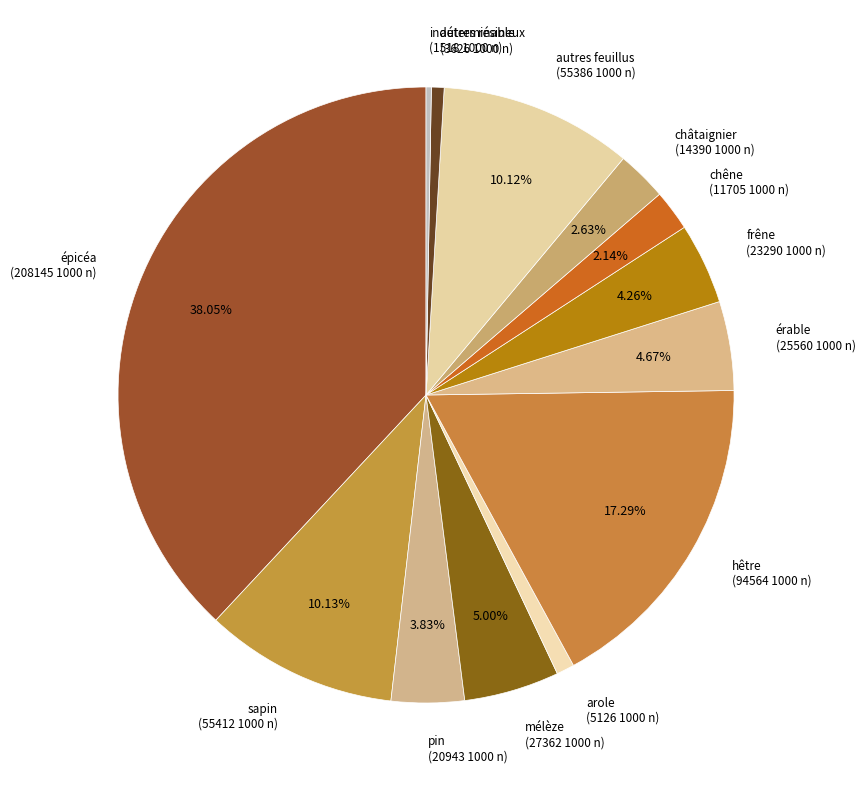

What is the ratio of the value at arole to the value at mélèze?

0.2